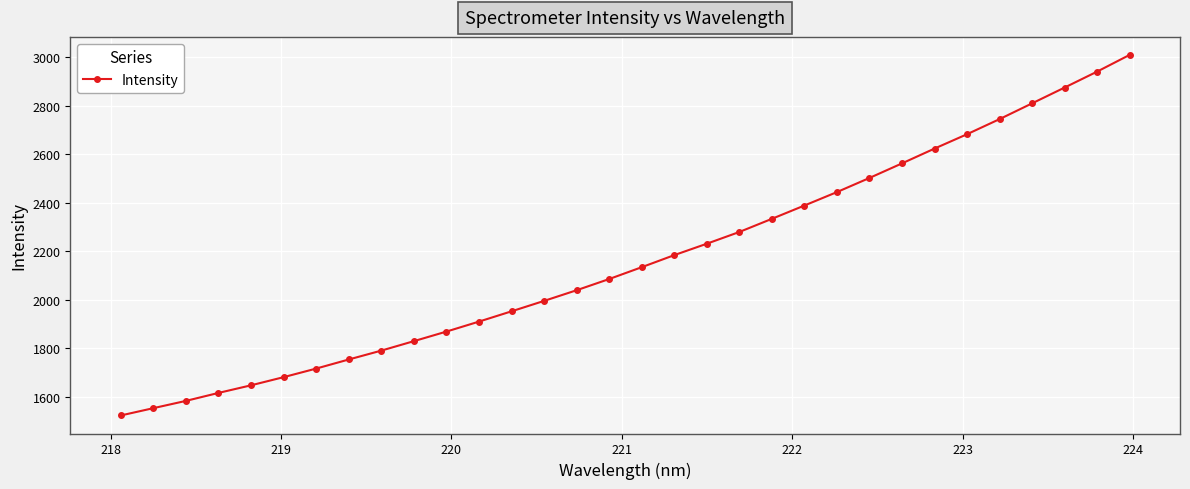

What is the value of the 23rd point from the left?

2443.7